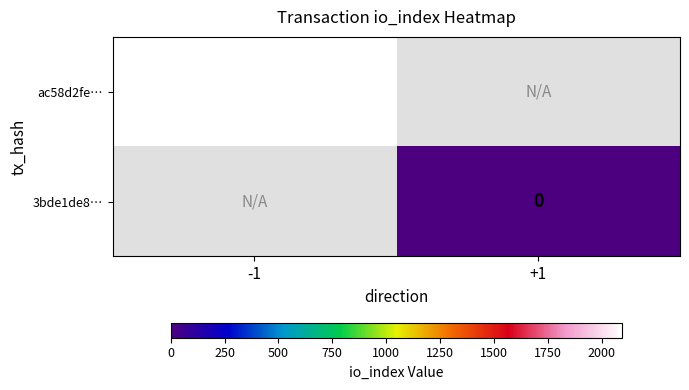

True or false: ac58d2fe… has a value of 2724 at -1.

False